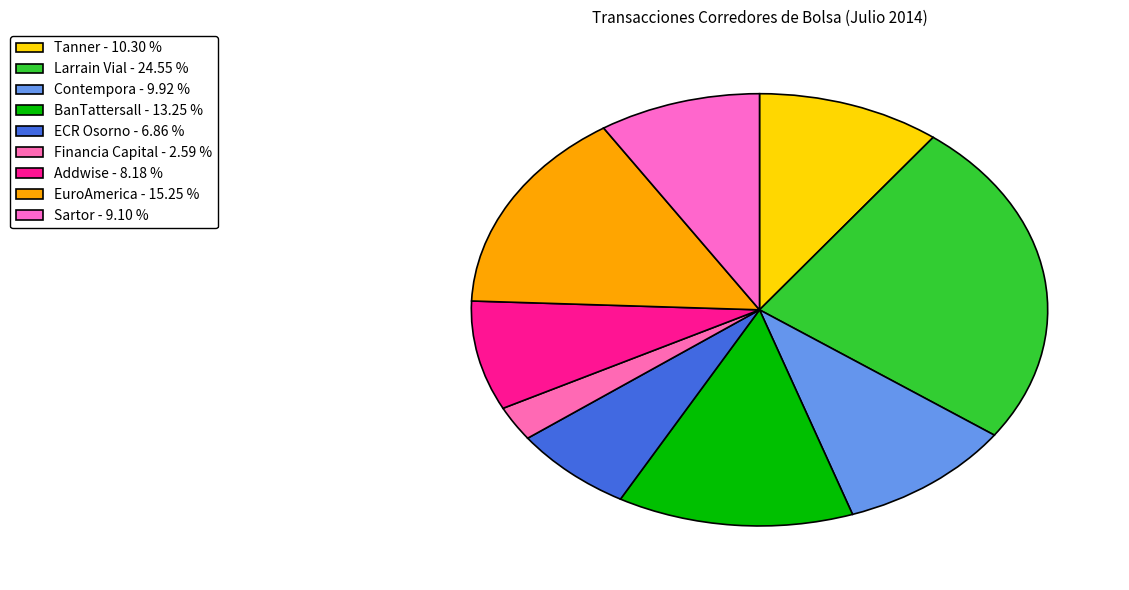

Count the number of slices in the pie.

9